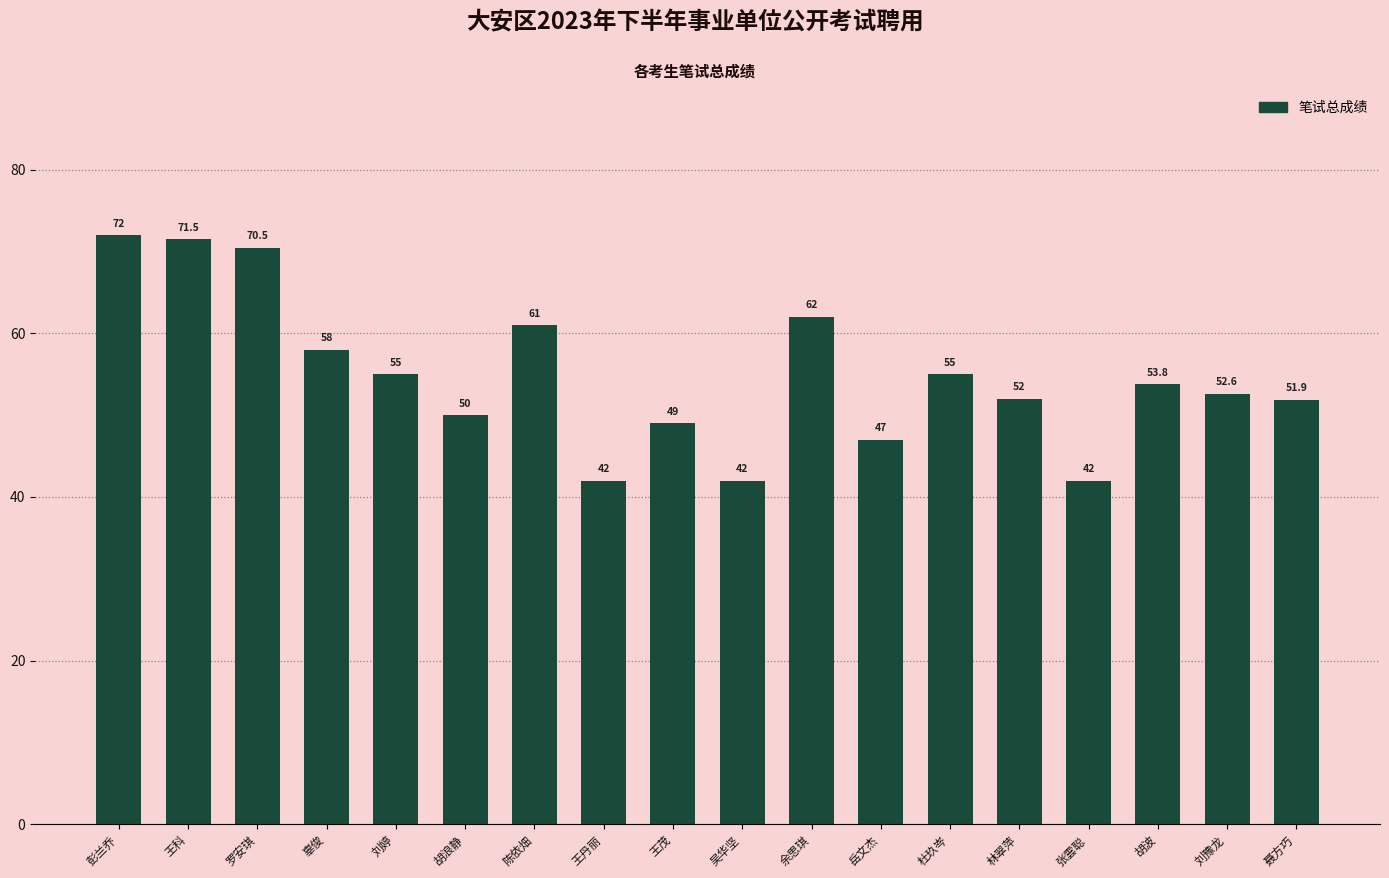

Is it true that the value at 余思琪 is 62.0?

True